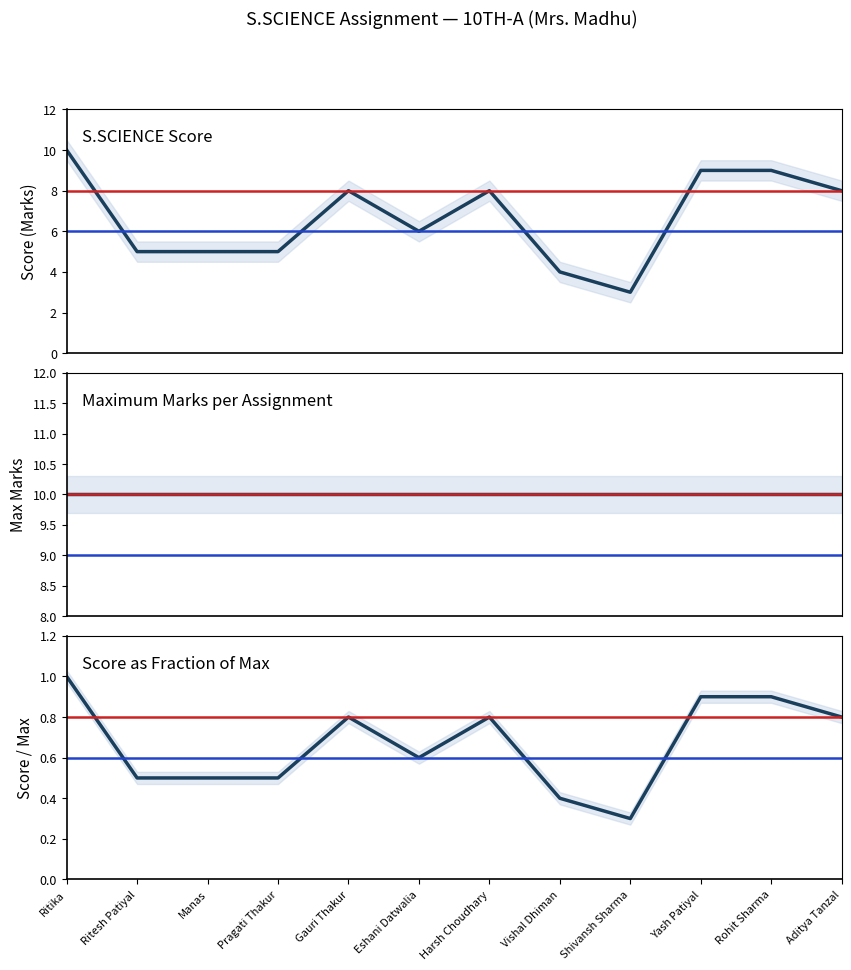

What is the difference between the maximum and minimum values?

7